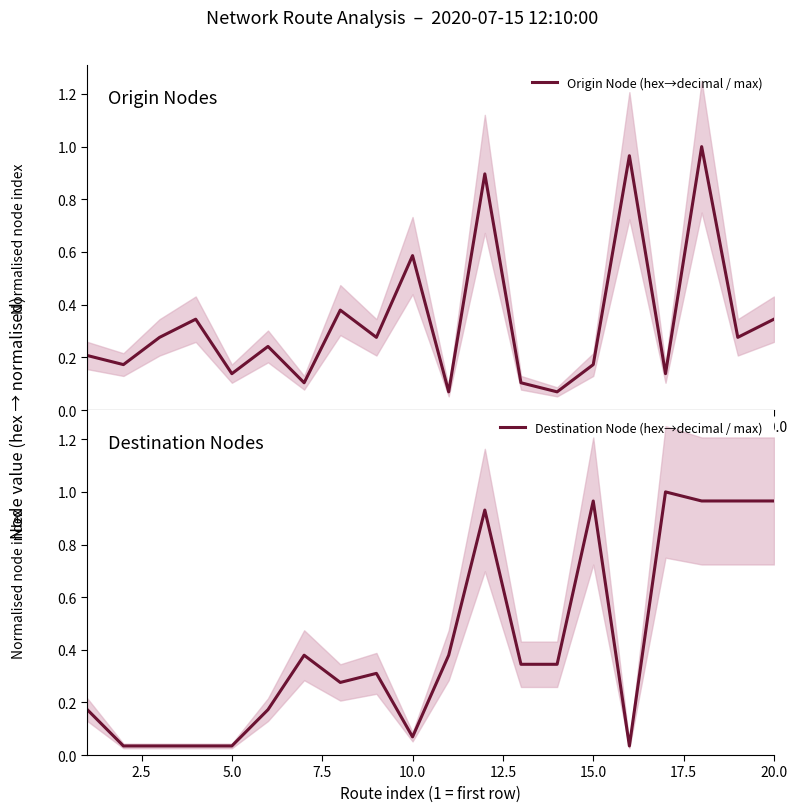

Does the chart have visible grid lines?

No